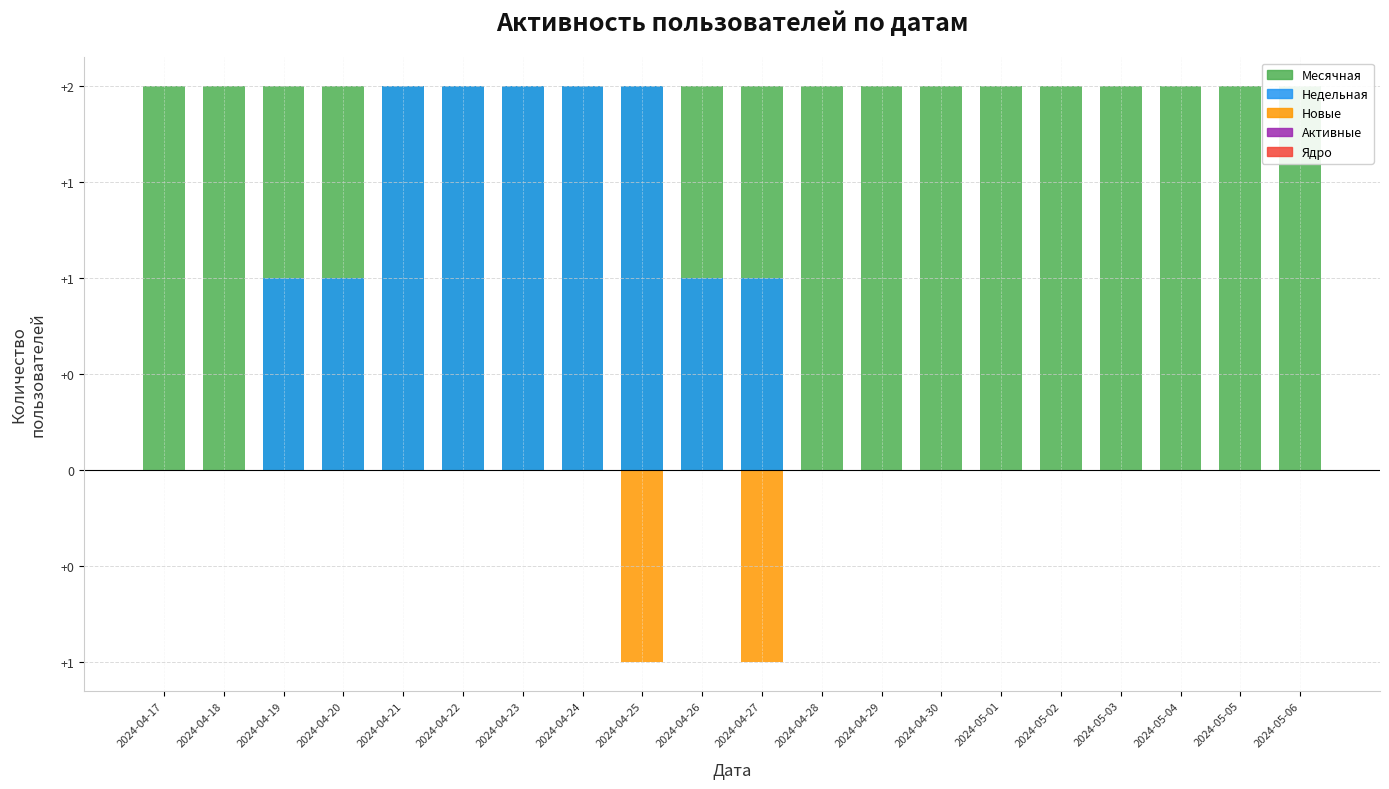

How many data points in Новые are less than 0?

2